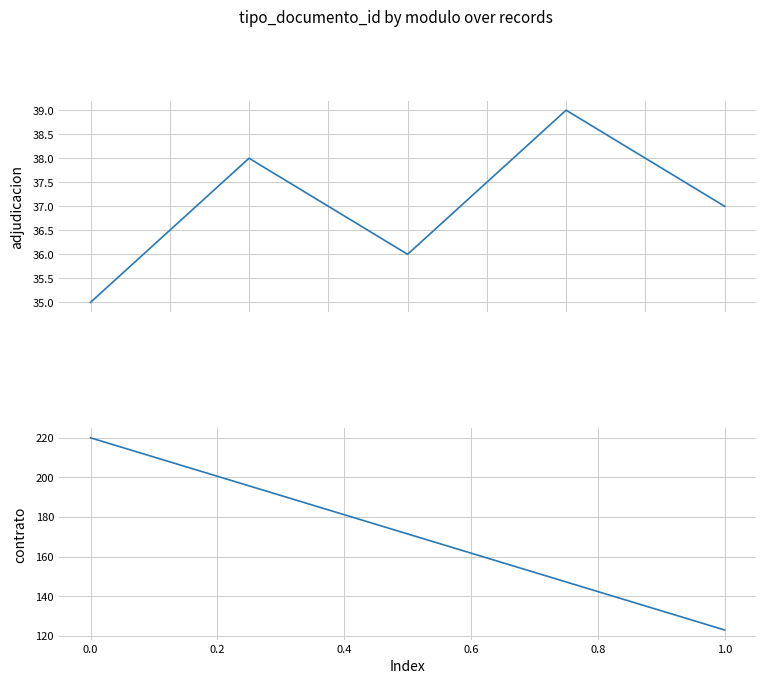

How many interior local valleys (lower than both neighbors) does the data have?

1